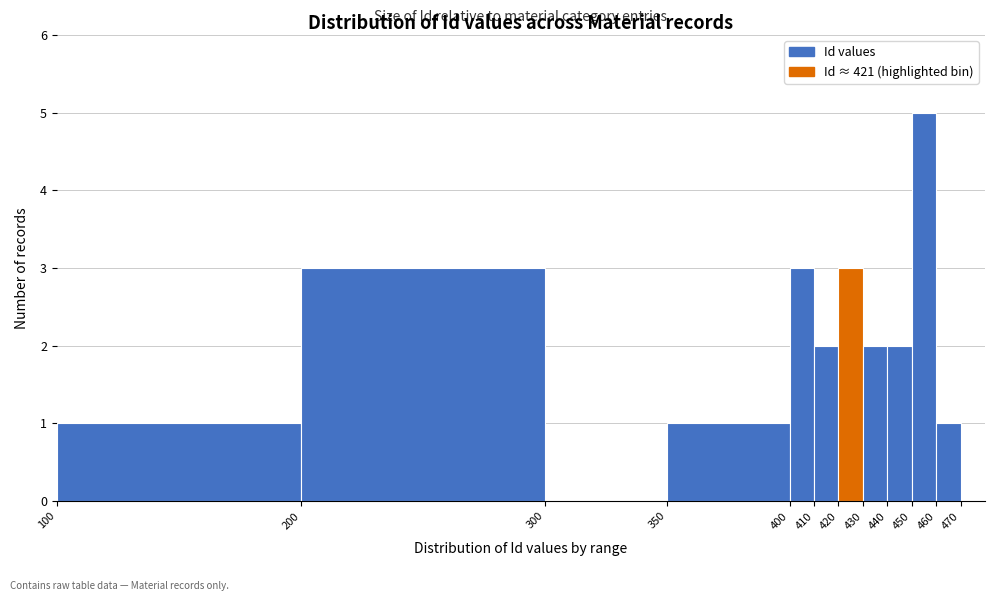

What is the height of the bar covering 200 to 300 on the x-axis? The values are not printed on the chart, so give them approximately, as read against the axis.

3